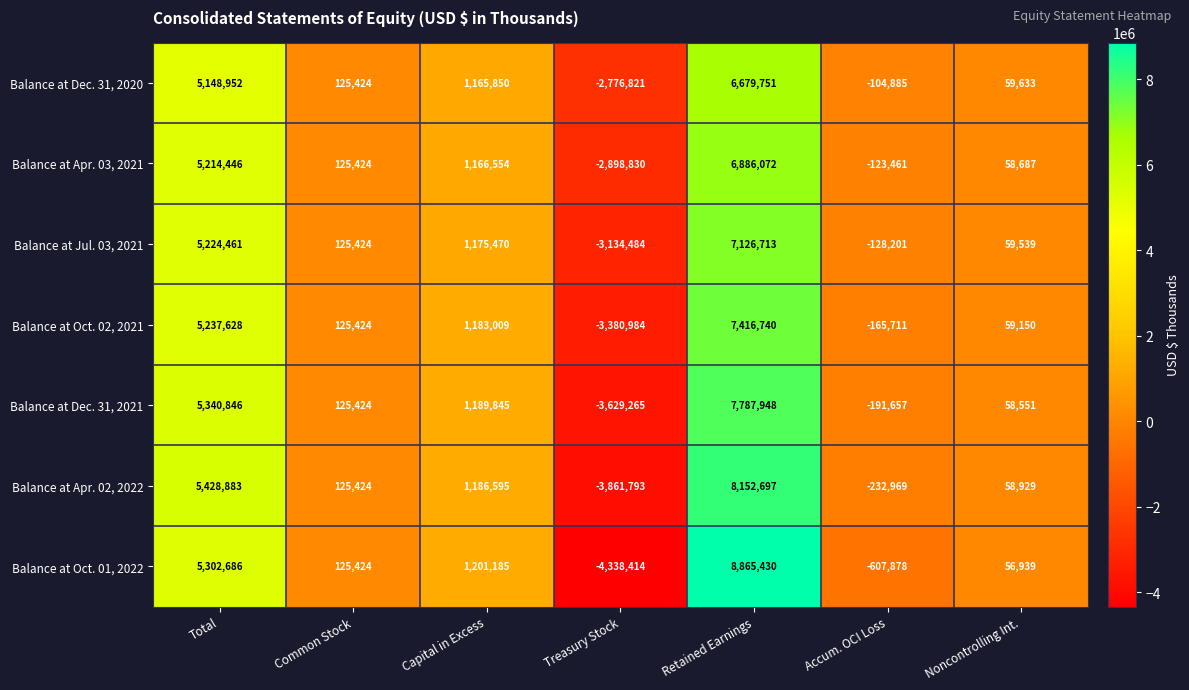

True or false: Balance at Dec. 31, 2020 has a value of 59633 at Noncontrolling Int..

True